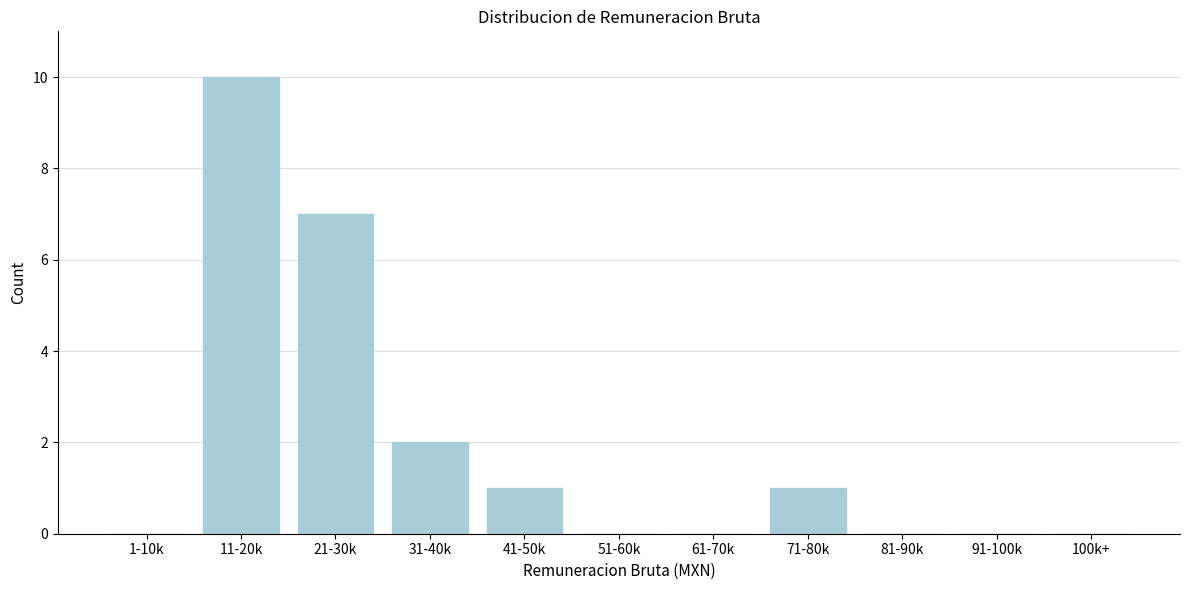

Reading right to left, list all the values displayed in this chart.

100k+=0	91-100k=0	81-90k=0	71-80k=1	61-70k=0	51-60k=0	41-50k=1	31-40k=2	21-30k=7	11-20k=10	1-10k=0